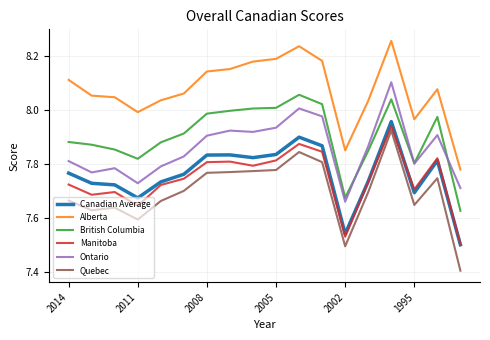

True or false: Canadian Average and Quebec intersect in this chart.

False